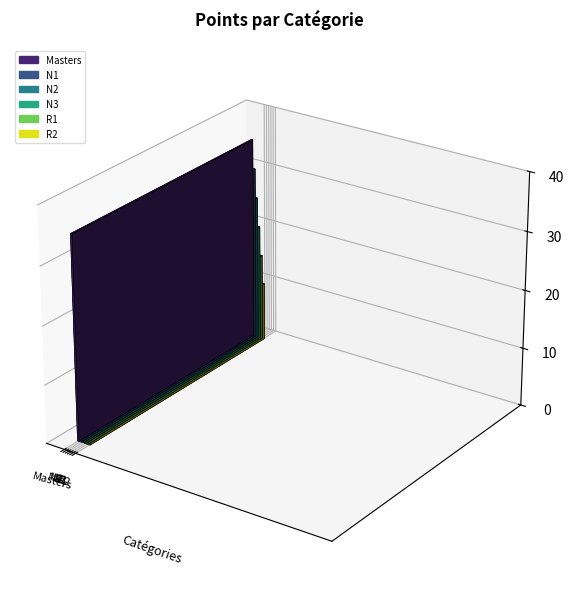

Rank the categories by value from lowest to highest.

R2, R1, N3, N2, N1, Masters